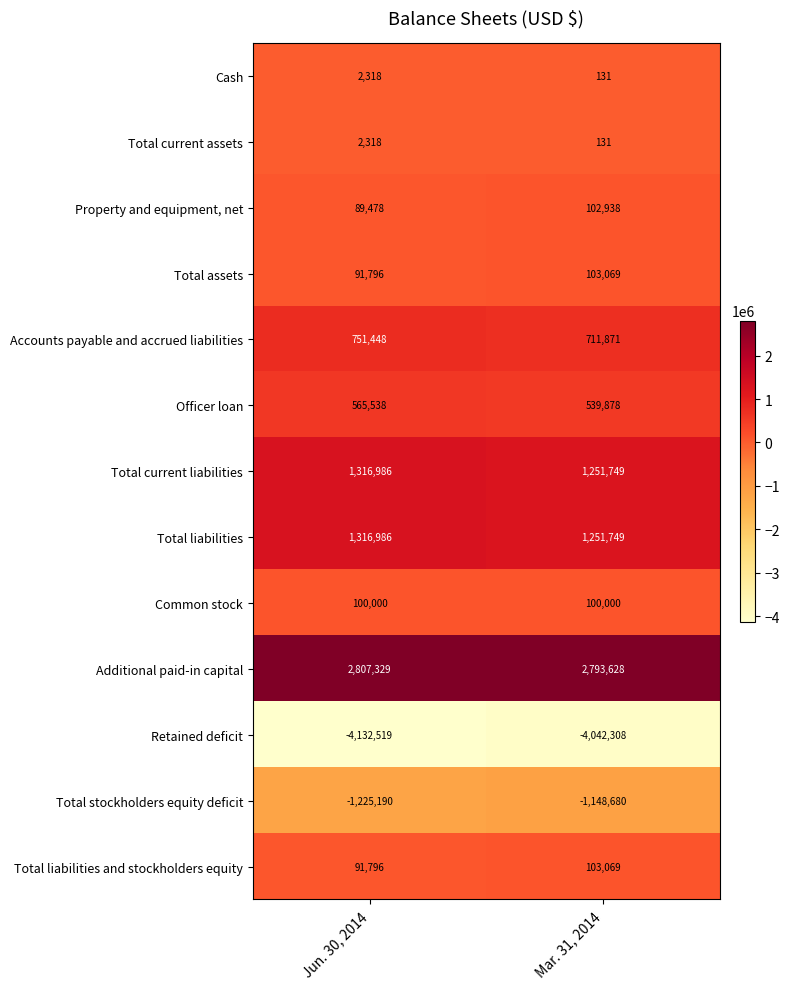

What is the sum of the Common stock values at Jun. 30, 2014 and Mar. 31, 2014?

200000